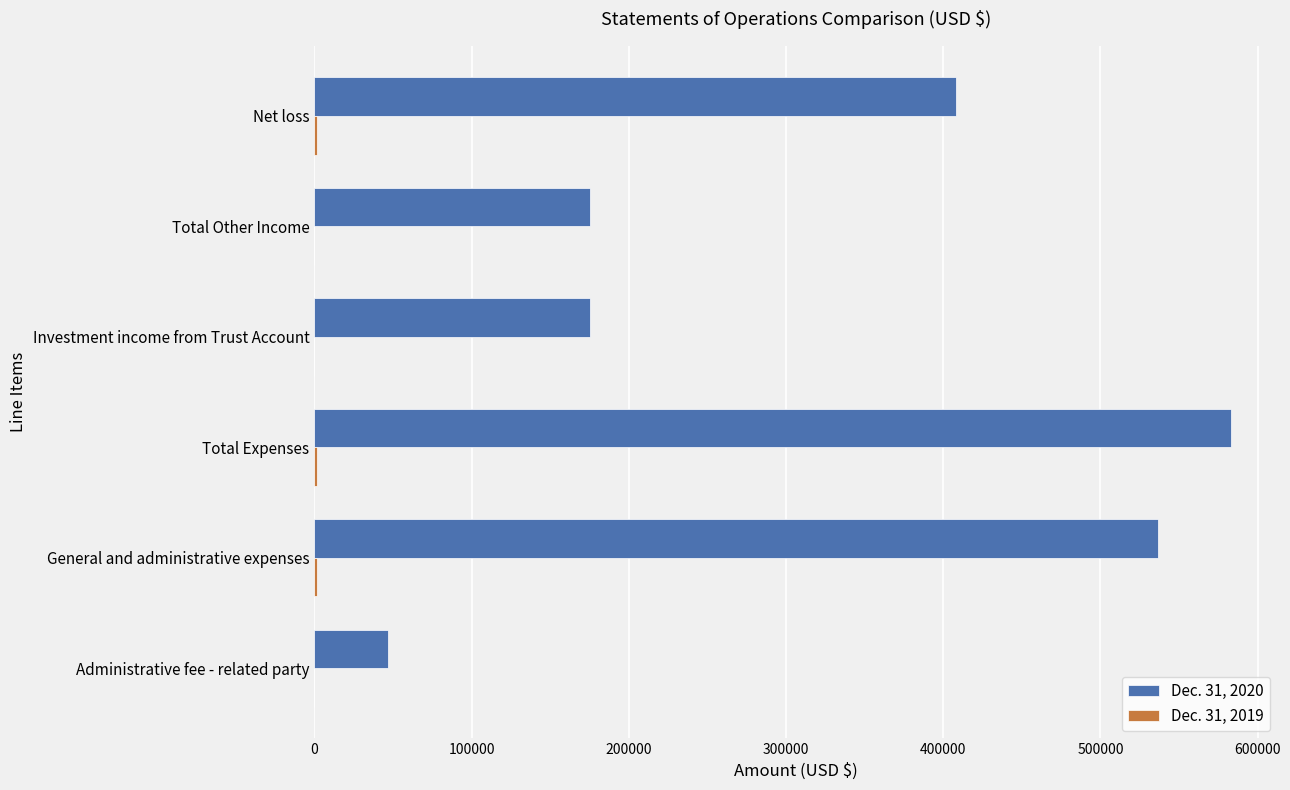

Which series has the largest total across all categories?

Dec. 31, 2020